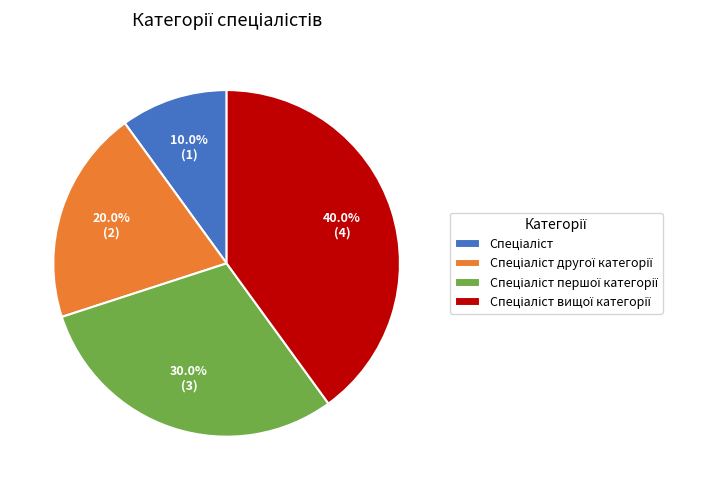

Is there a majority slice in this chart?

No